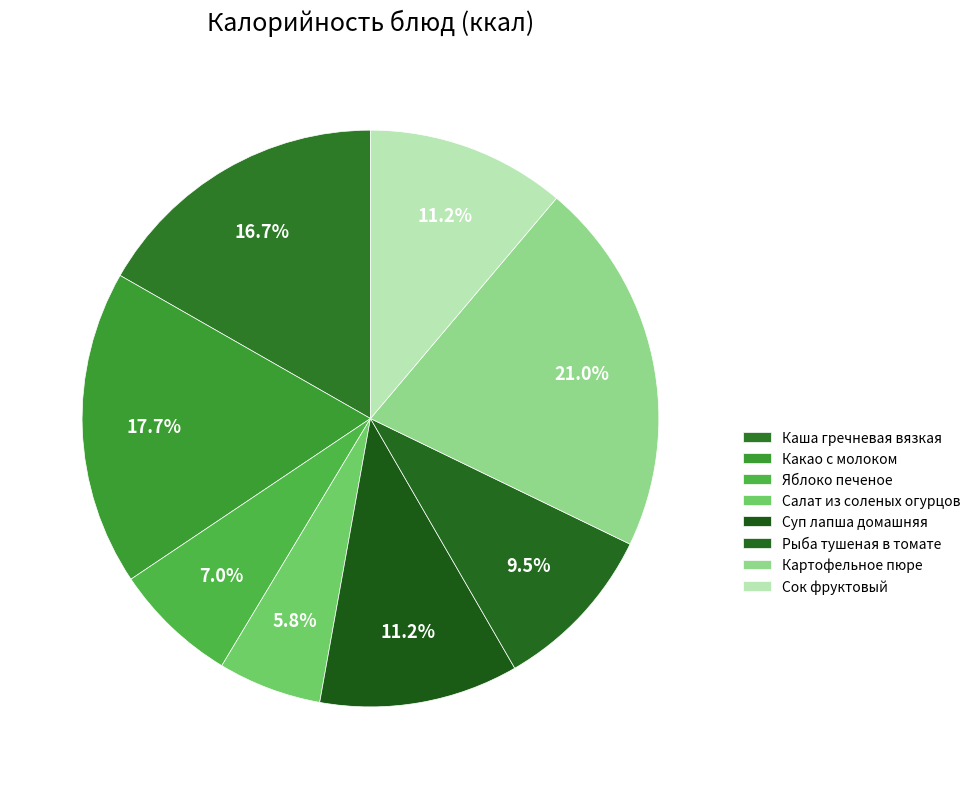

Count the number of slices in the pie.

8